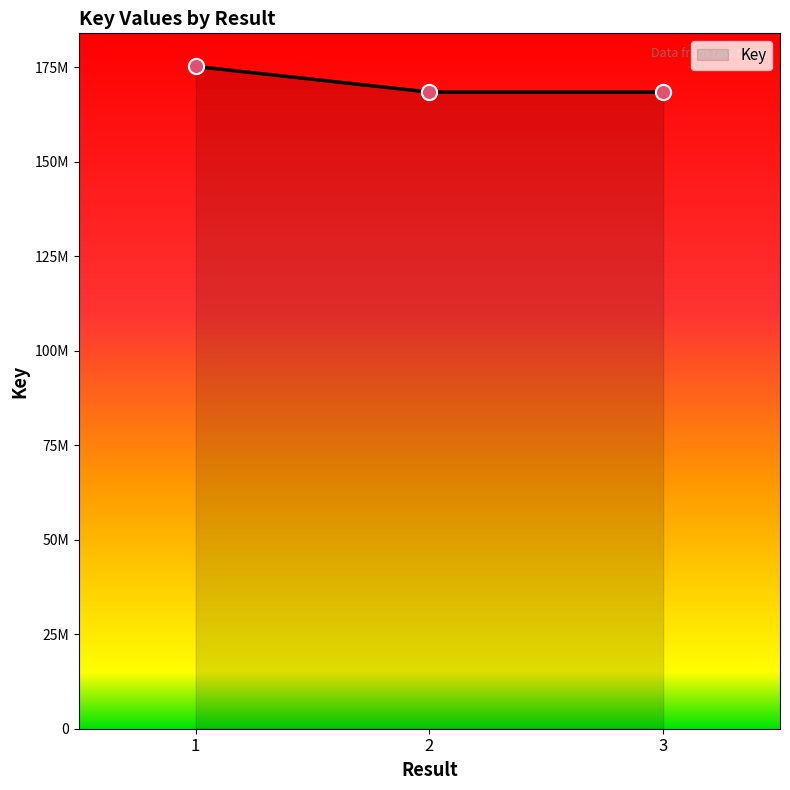

Does the chart have visible grid lines?

No